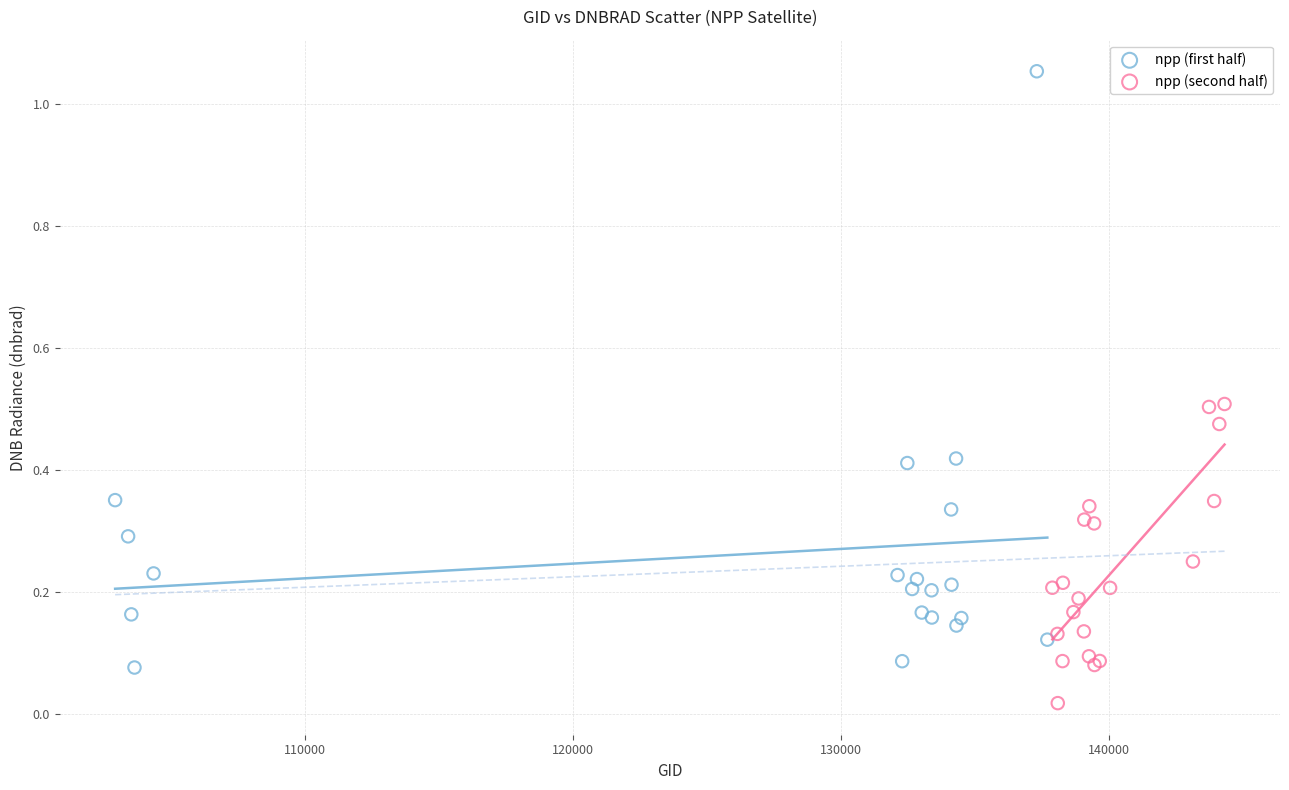

Which series contains the highest Y value?

npp (first half)